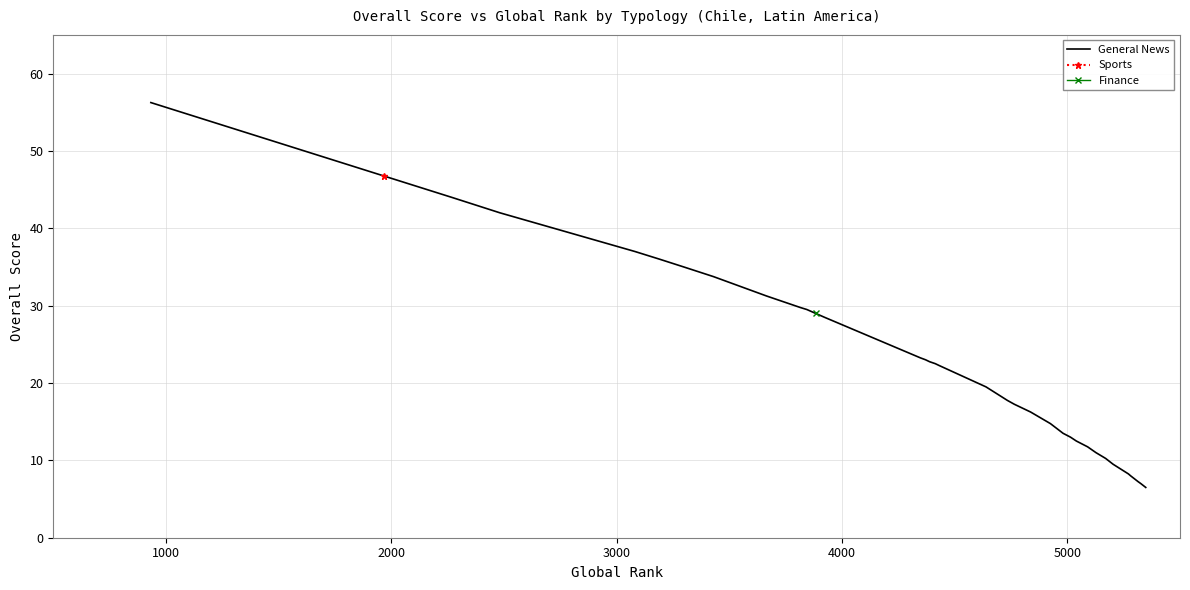

How many lines are shown in the chart?

1